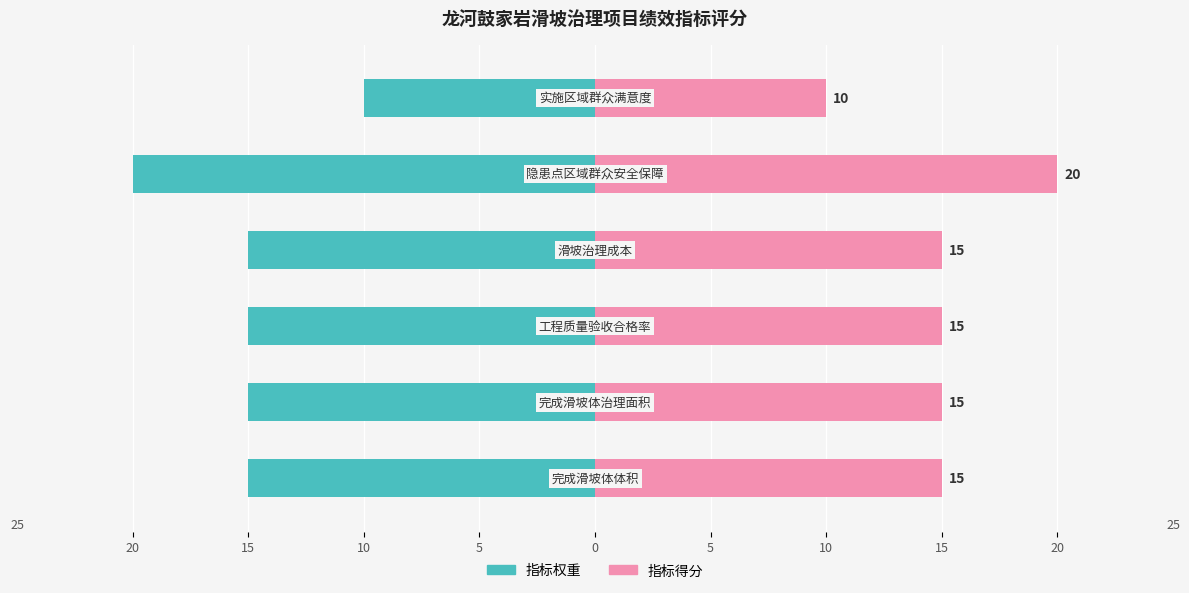

How many data points in 指标得分 are less than 15?

1